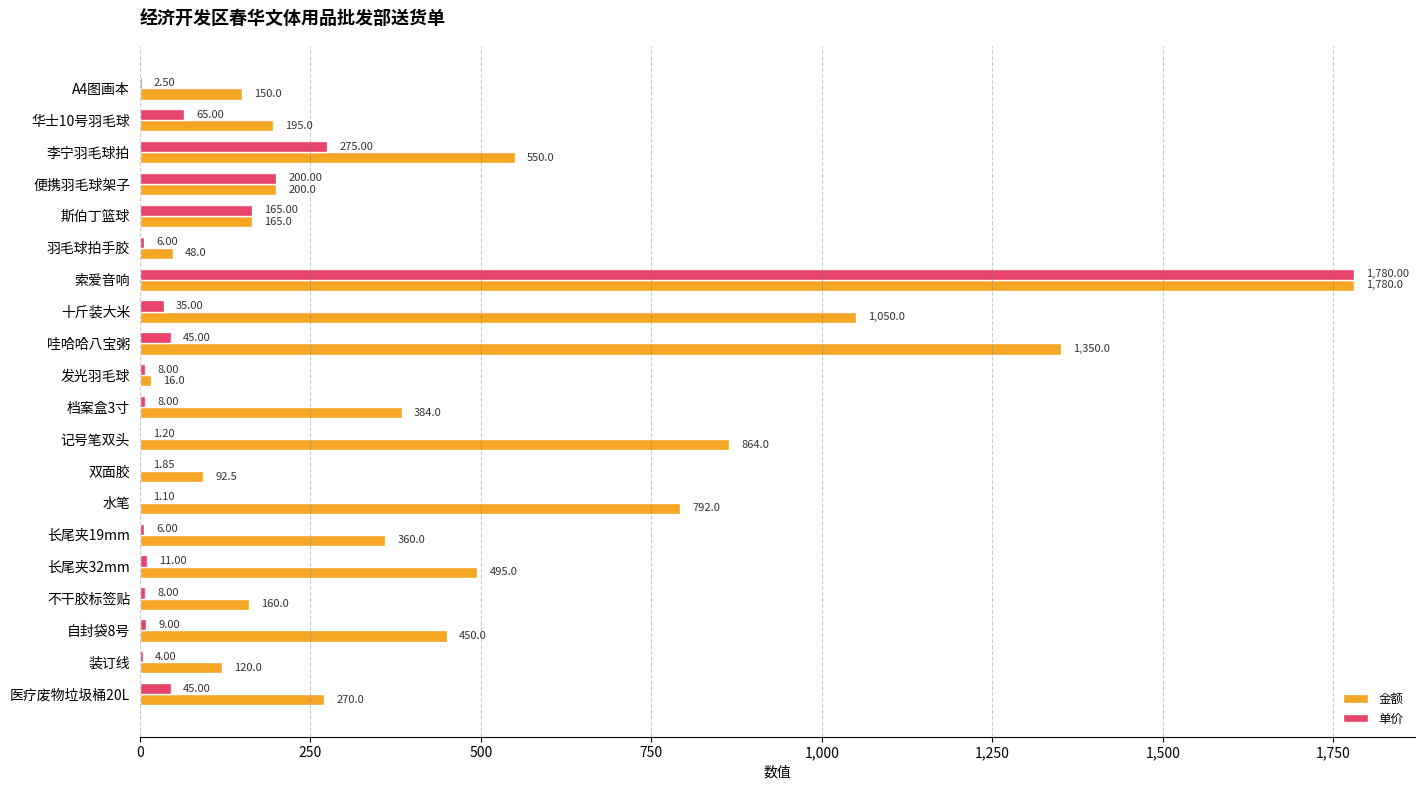

What is the total value across all series at 十斤装大米?

1085.0